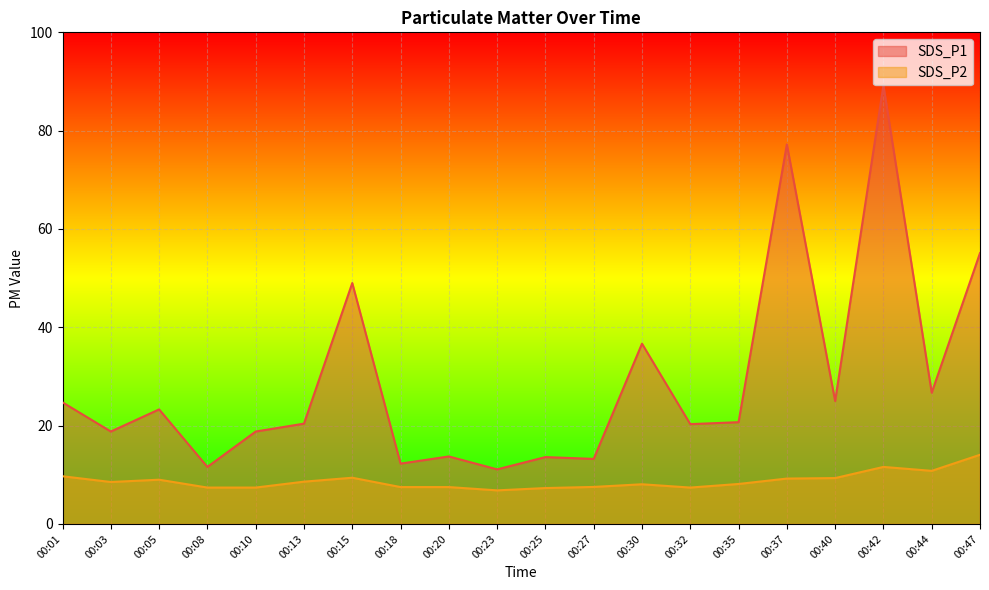

Does the chart display data point markers on the line(s)?

No